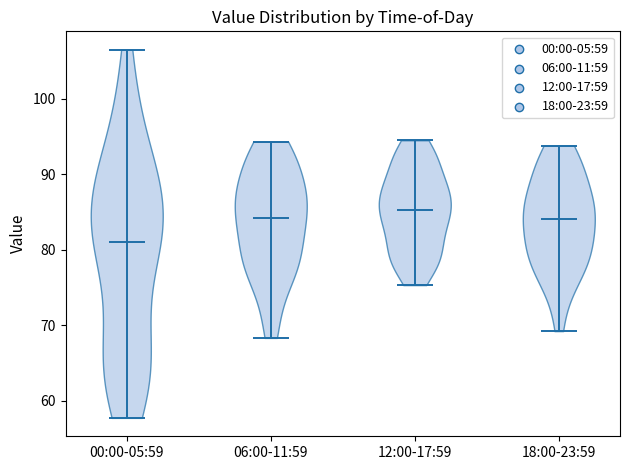

Reading left to right, read every violin against the y-axis: where its median line is, and the lowest and highest points it reaches. The values are not printed on the chart, so give them approximately, as read against the axis.

00:00-05:59: median line 81, lowest point 58, highest point 107
06:00-11:59: median line 84, lowest point 68, highest point 94
12:00-17:59: median line 85, lowest point 75, highest point 95
18:00-23:59: median line 84, lowest point 69, highest point 94